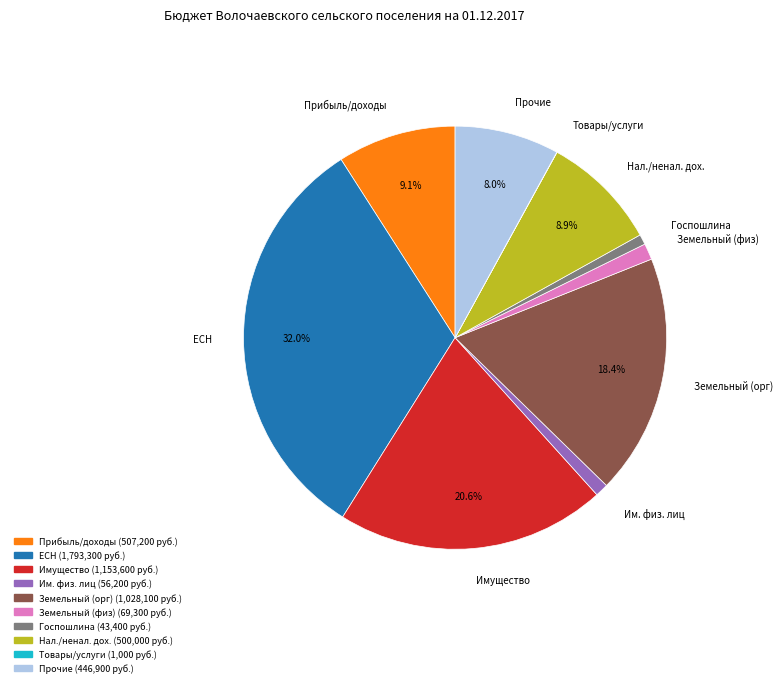

Does Нал./ненал. дох. account for over 50% of the chart?

No